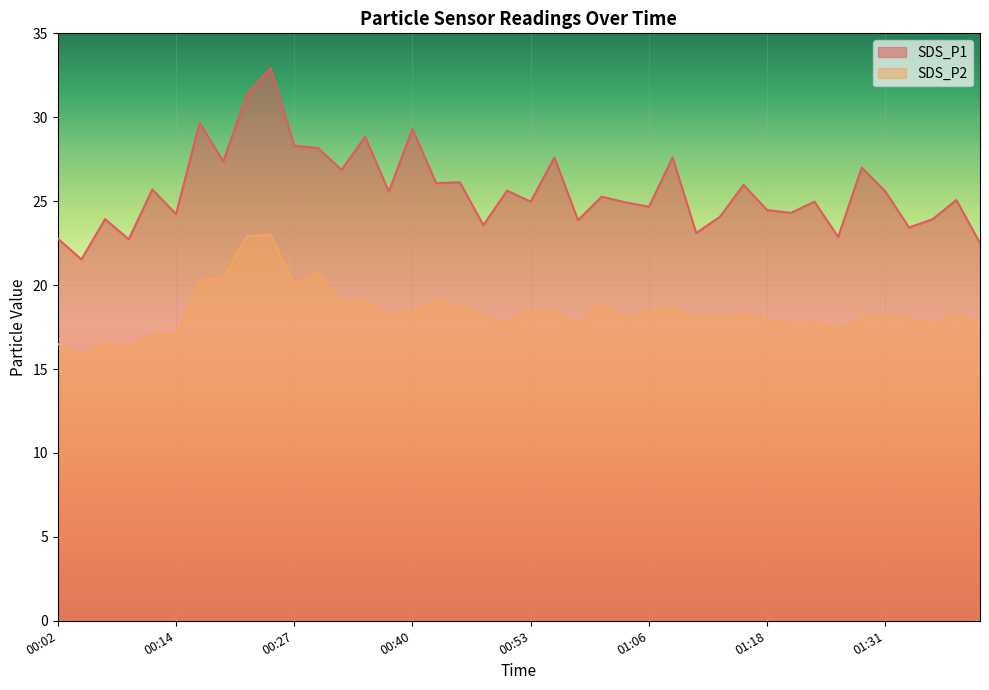

Which series has the largest total across all categories?

SDS_P1